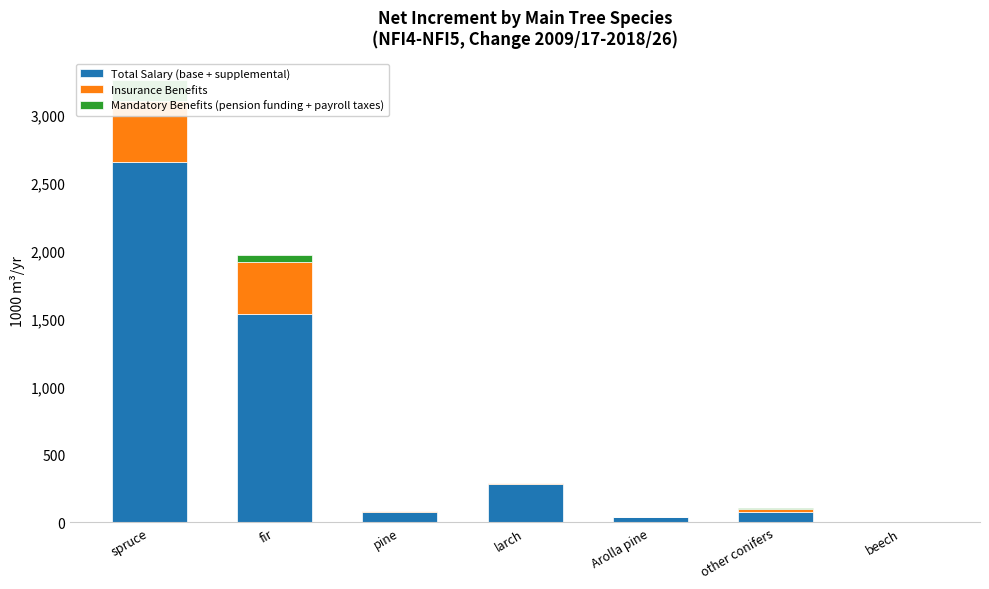

How many positive values does the Total Salary (base + supplemental) series have?

6